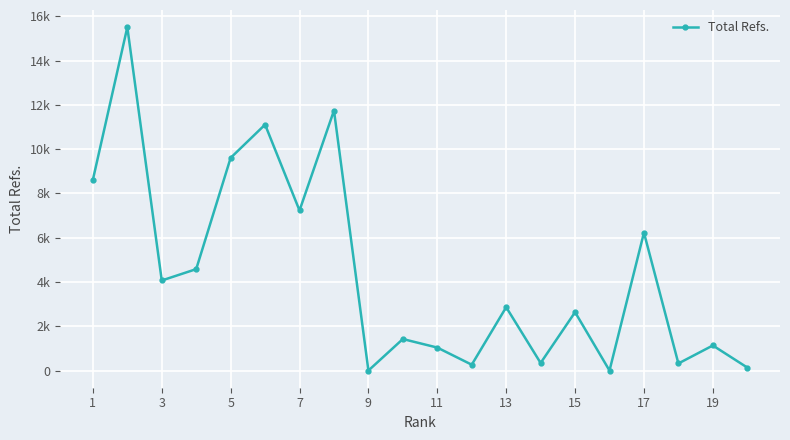

What is the greatest value displayed?

15513